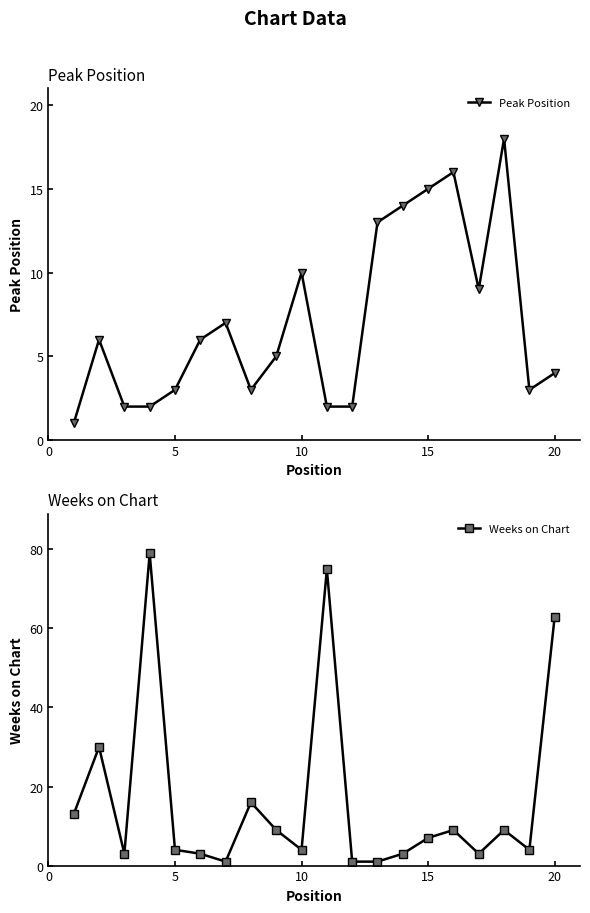

What is the maximum value for Peak Position?

18